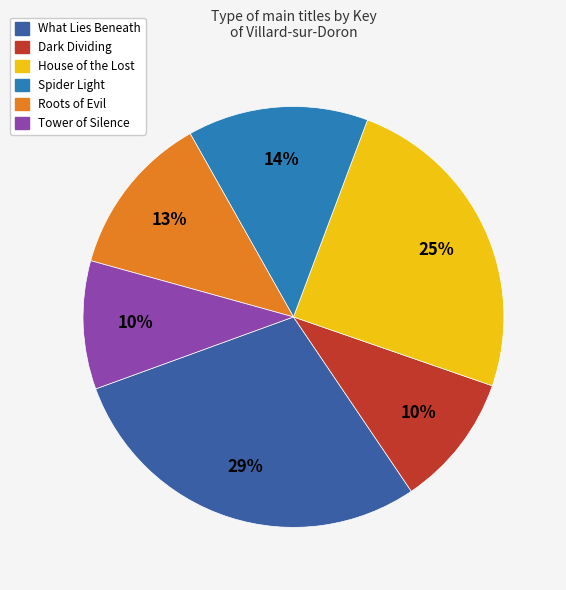

How many slices are in this pie chart?

6